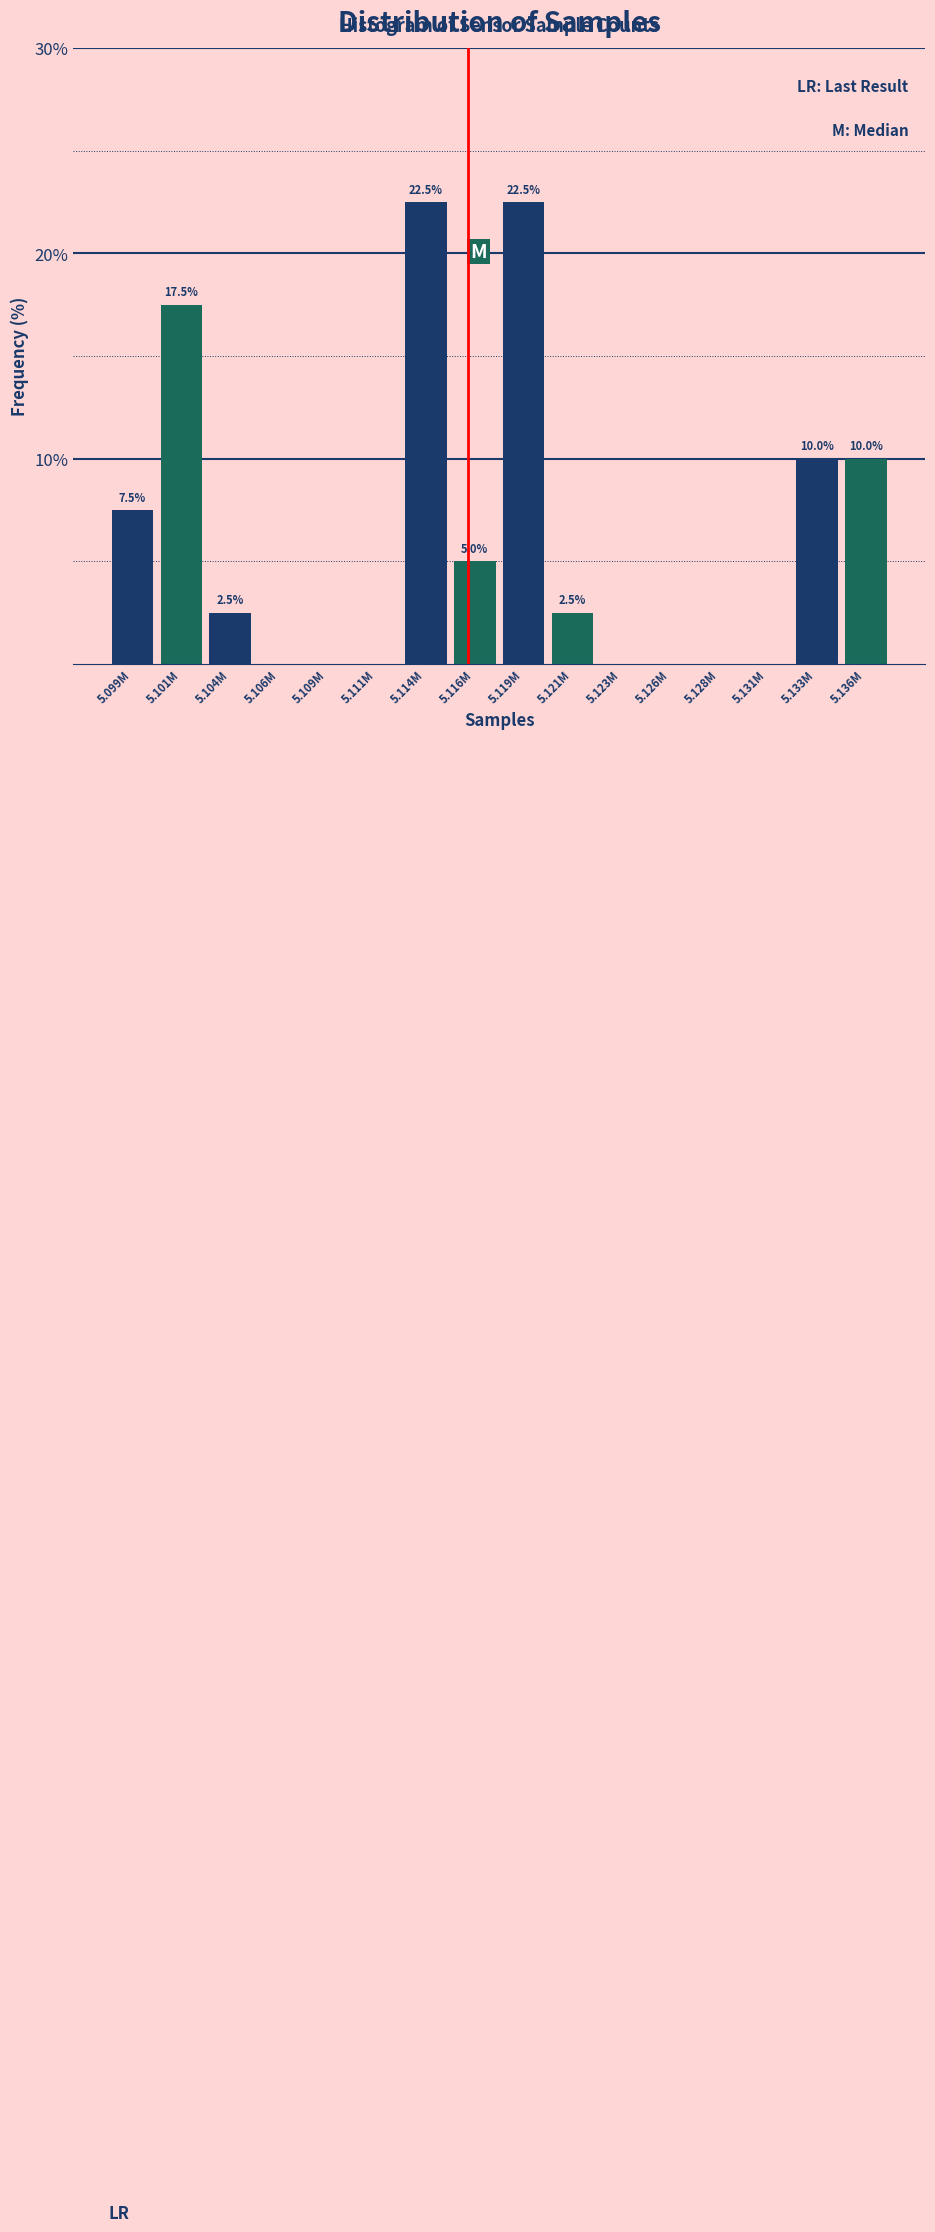

Reading left to right, extract all data points from this chart.

5.099M=7.5	5.101M=17.5	5.104M=2.5	5.106M=0.0	5.109M=0.0	5.111M=0.0	5.114M=22.5	5.116M=5.0	5.119M=22.5	5.121M=2.5	5.123M=0.0	5.126M=0.0	5.128M=0.0	5.131M=0.0	5.133M=10.0	5.136M=10.0